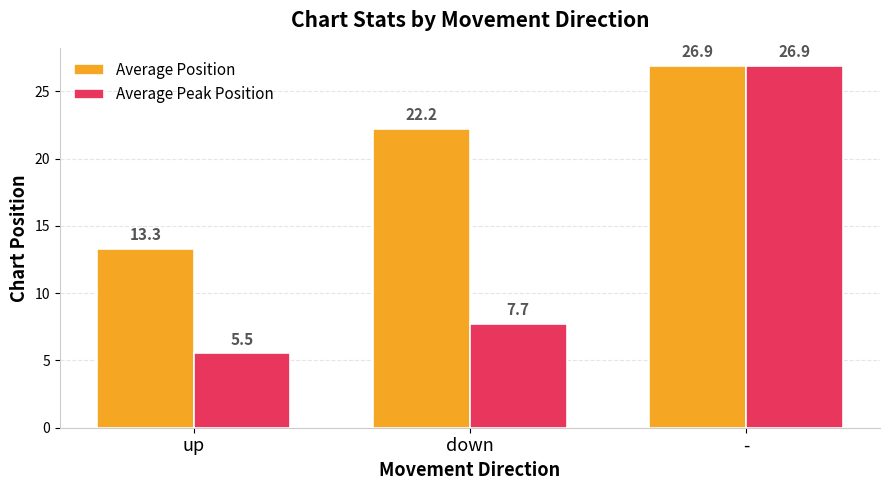

Which series has the largest total across all categories?

Average Position